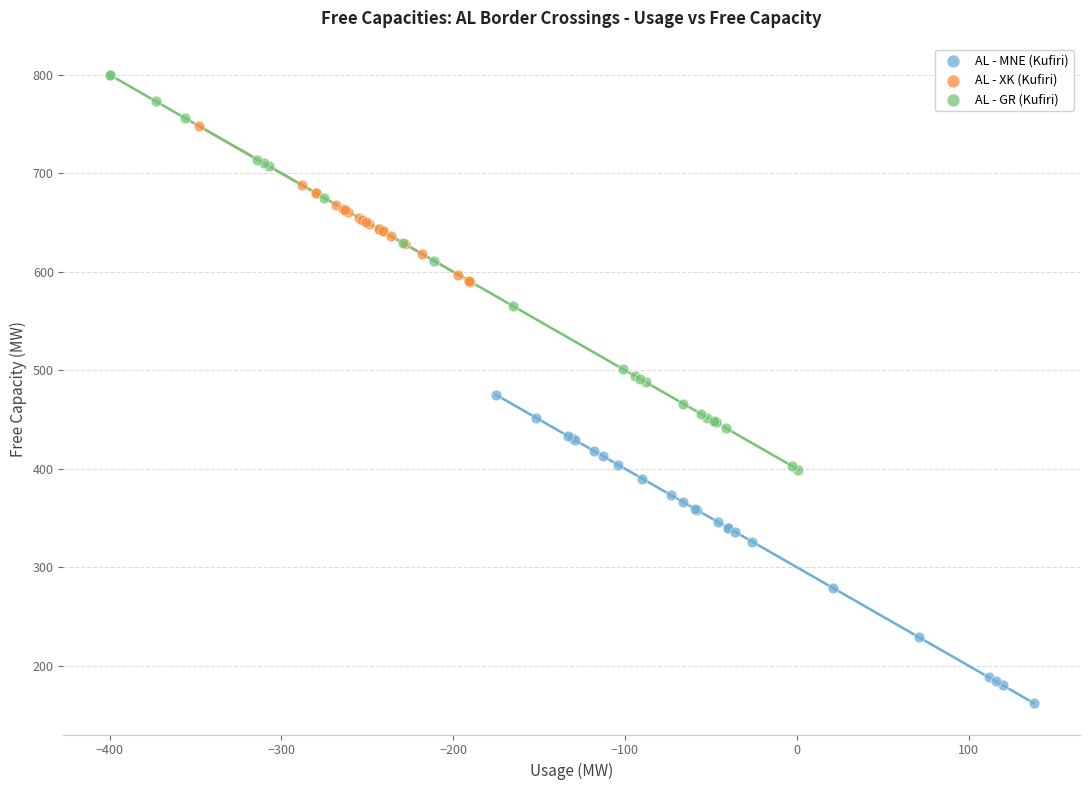

Which series contains the highest Y value?

AL - GR (Kufiri)